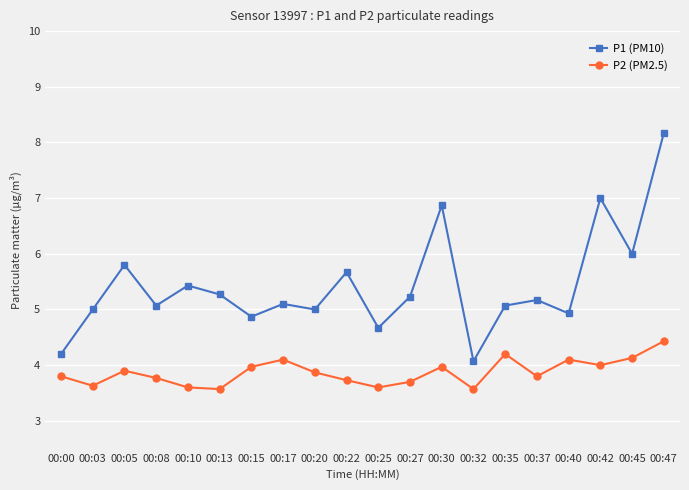

True or false: P1 (PM10) and P2 (PM2.5) cross at least once.

False